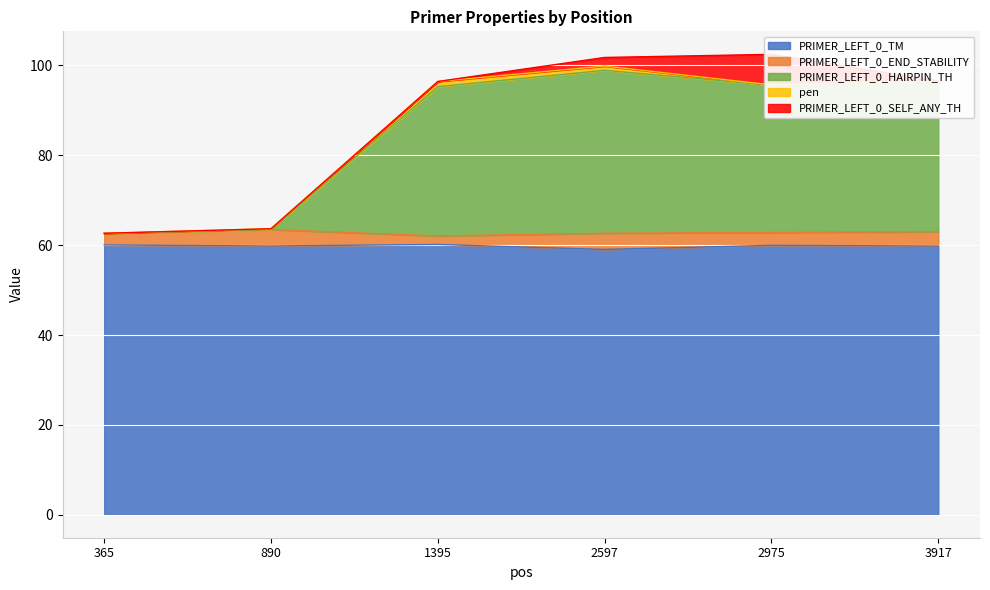

The pen series shows 0.0 at 890. True or false?

False